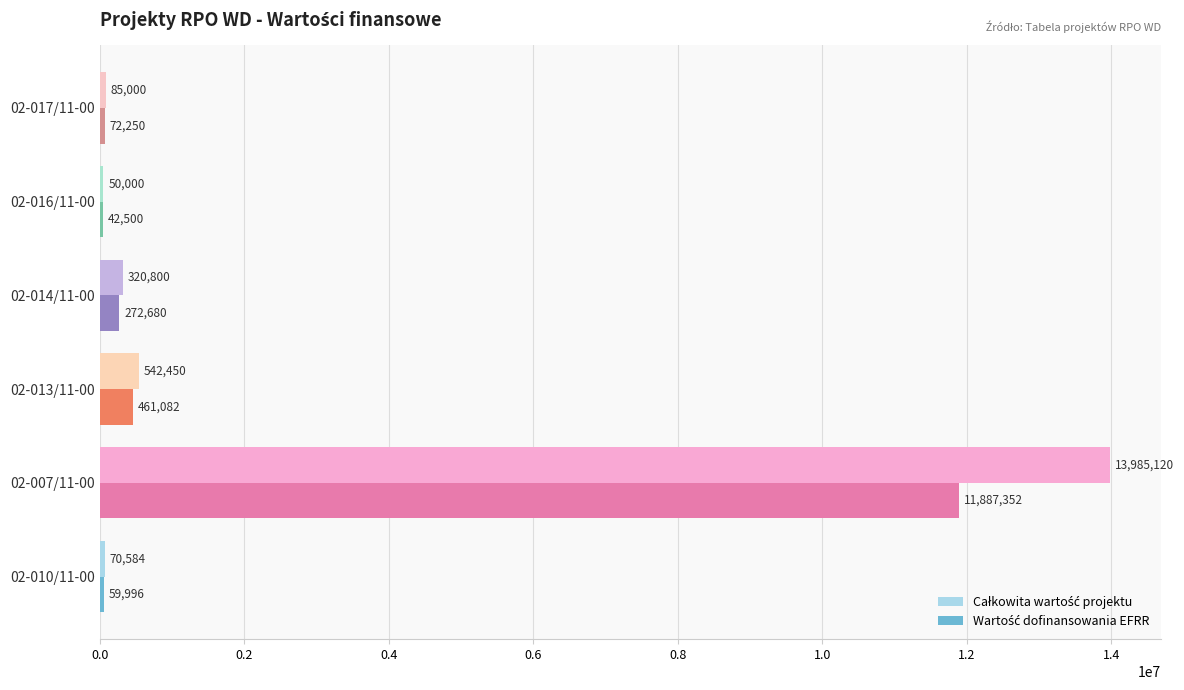

What is the maximum value shown in the chart?

13985120.0